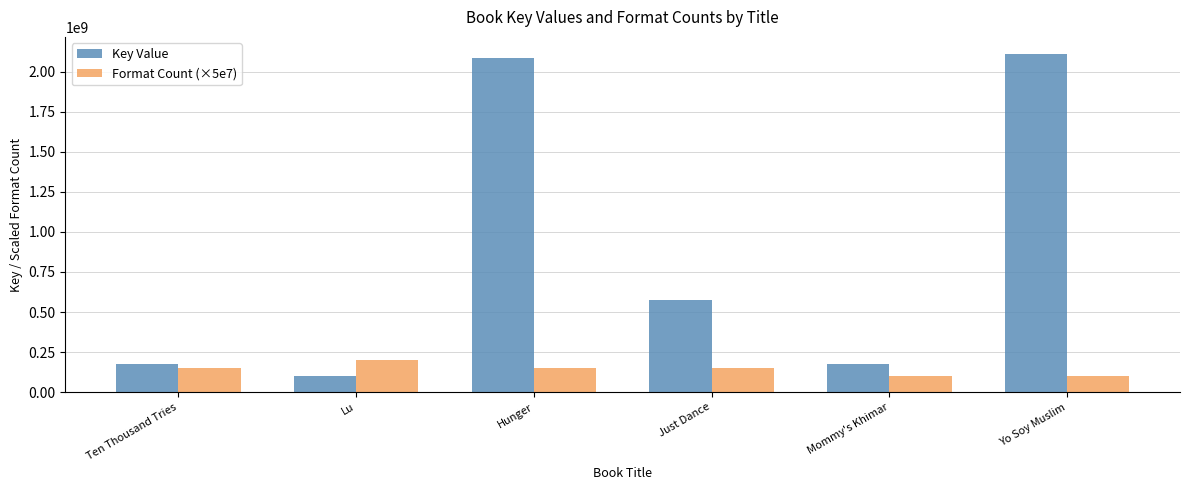

Rank the series at Yo Soy Muslim from highest to lowest value.

Key Value, Format Count (×5e7)